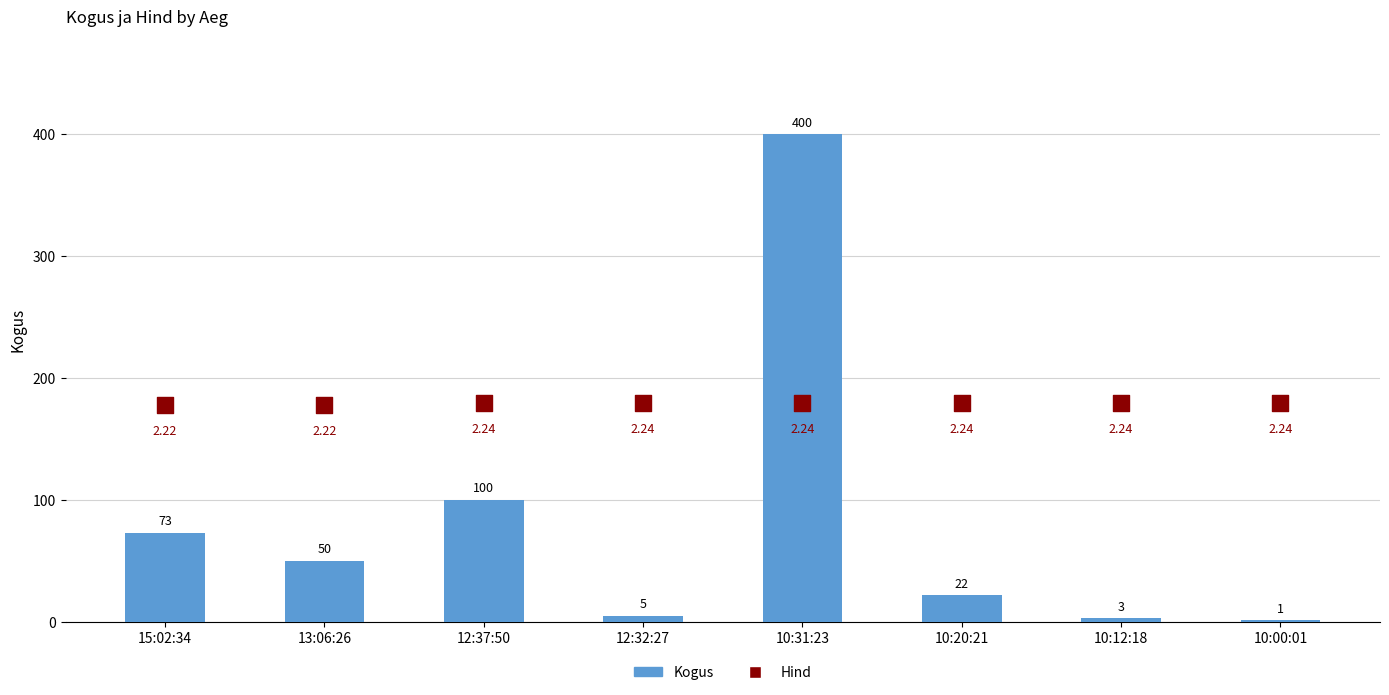

What are all the series names shown in the legend?

Kogus, Hind